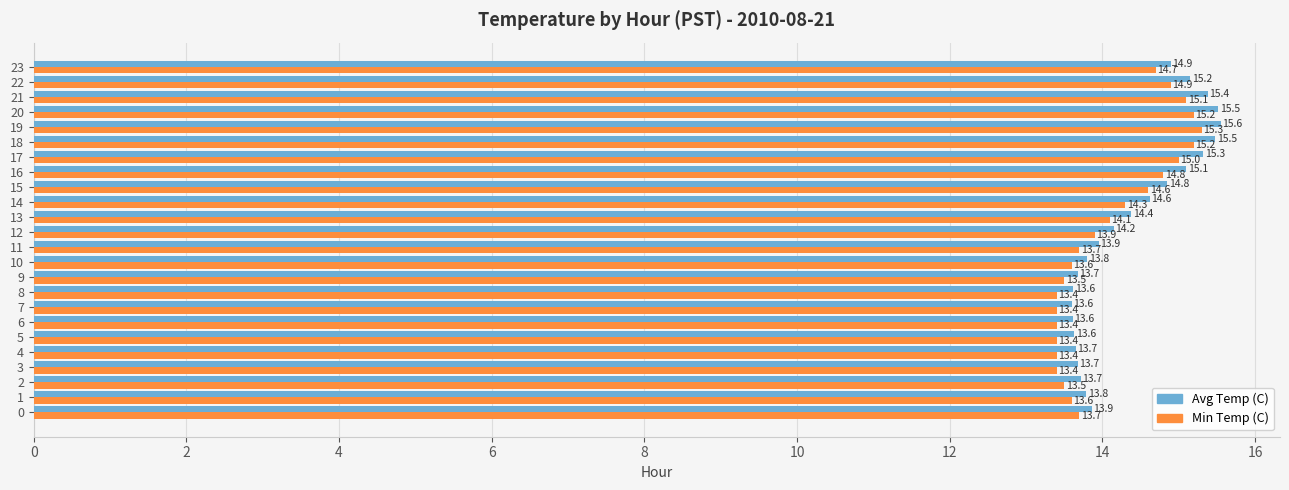

Where is Avg Temp (C) nearest to the value 14?

11